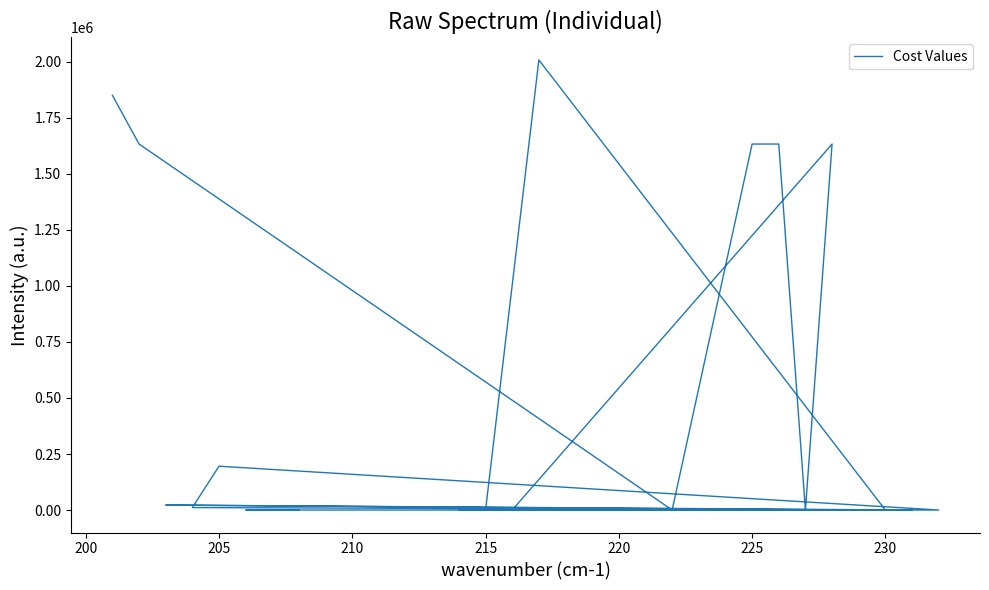

What is the value of the 18th point from the left?

2008774.2